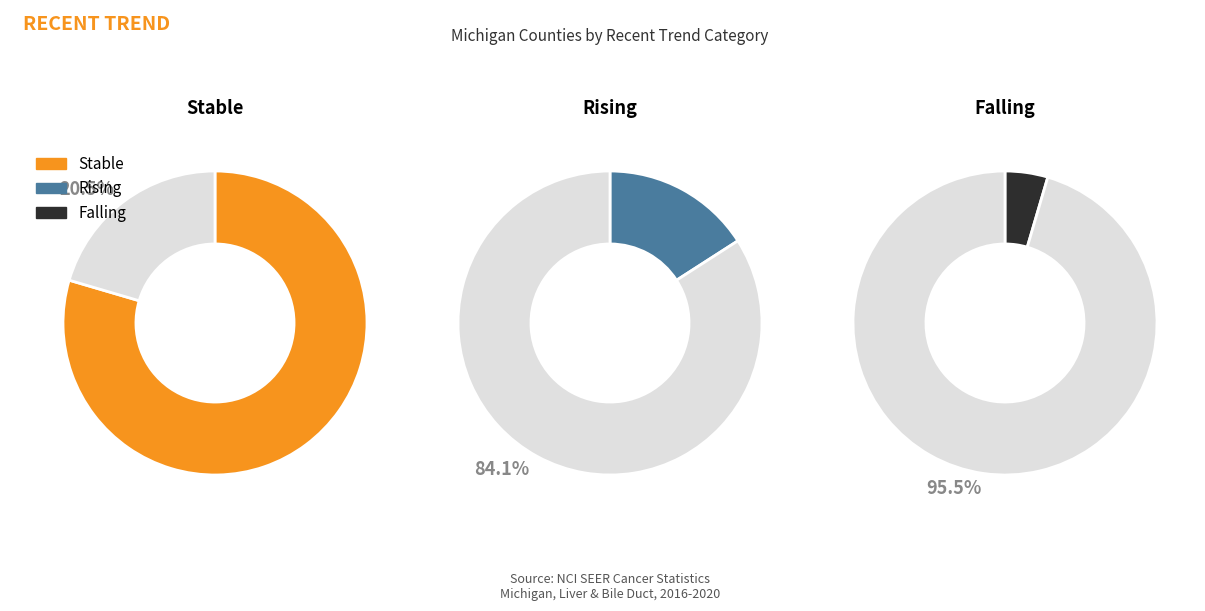

What percentage is the rising slice, to the nearest percent?

16%